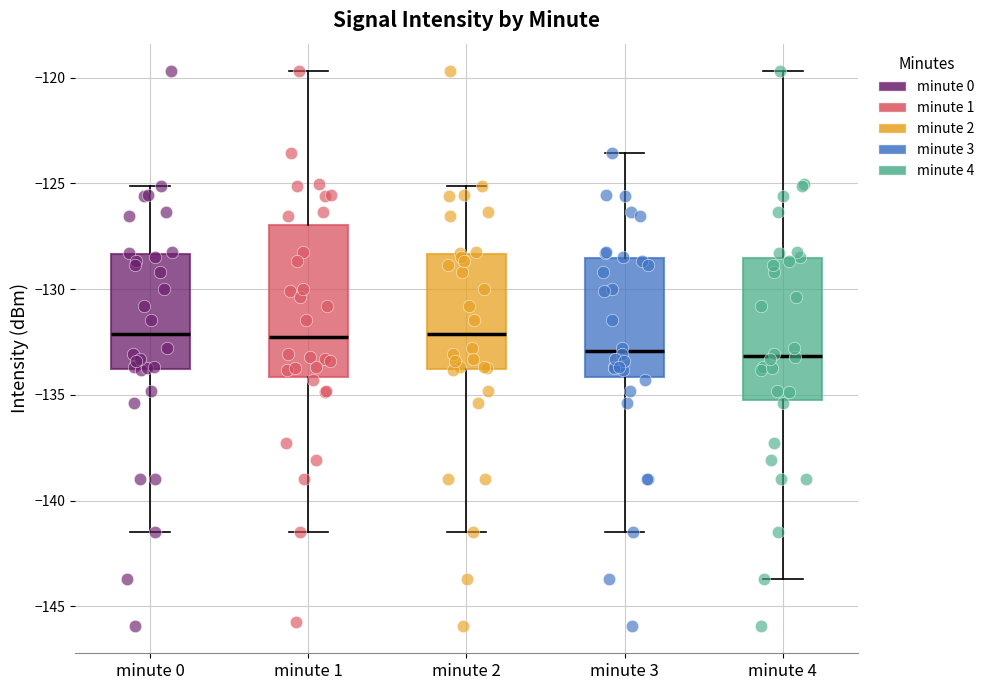

Where is the lower edge of the box for minute 2 on the y-axis? The values are not printed on the chart, so give them approximately, as read against the axis.

-134.0